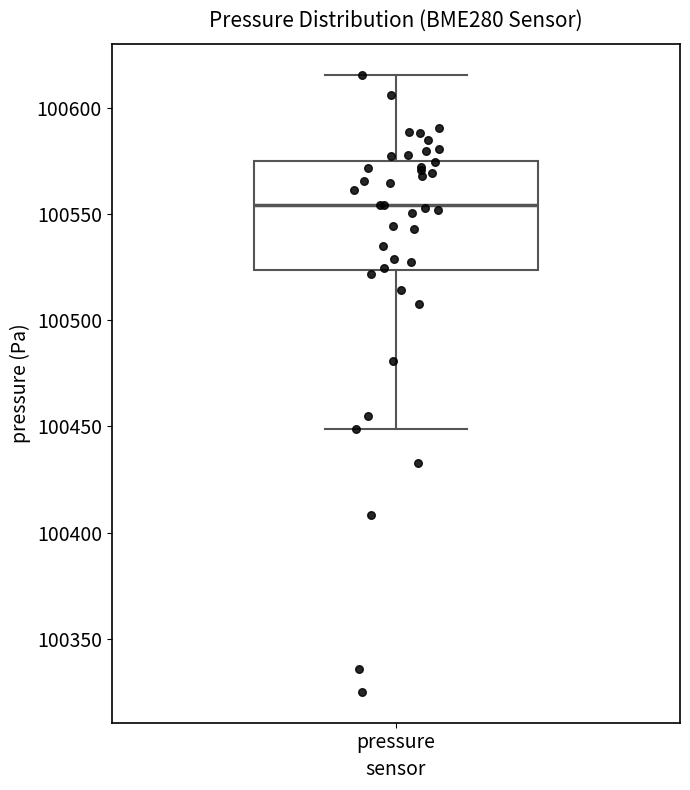

Read this box plot against the y-axis: the position of the median line, the range covered by the box, and the ends of both whiskers. The values are not printed on the chart, so give them approximately, as read against the axis.

median 100555, box 100525 to 100575, whiskers 100450 to 100615